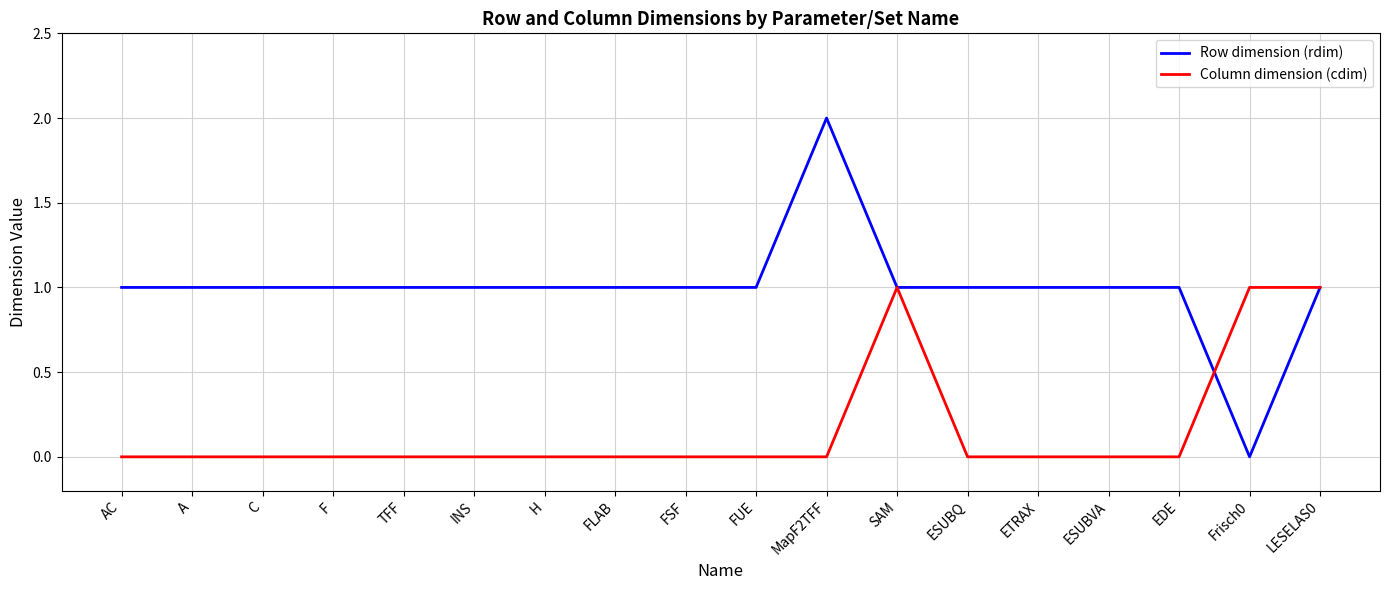

What is the sum of all Row dimension (rdim) values?

18